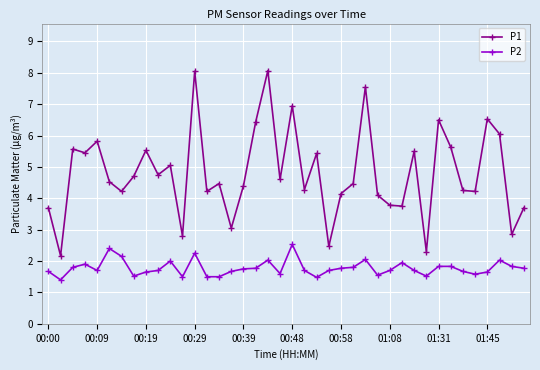

What is the average value of the P2 series?

1.8